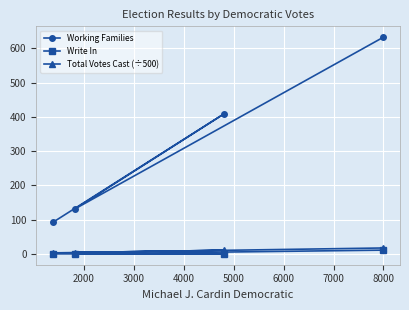

How many lines are shown in the chart?

3